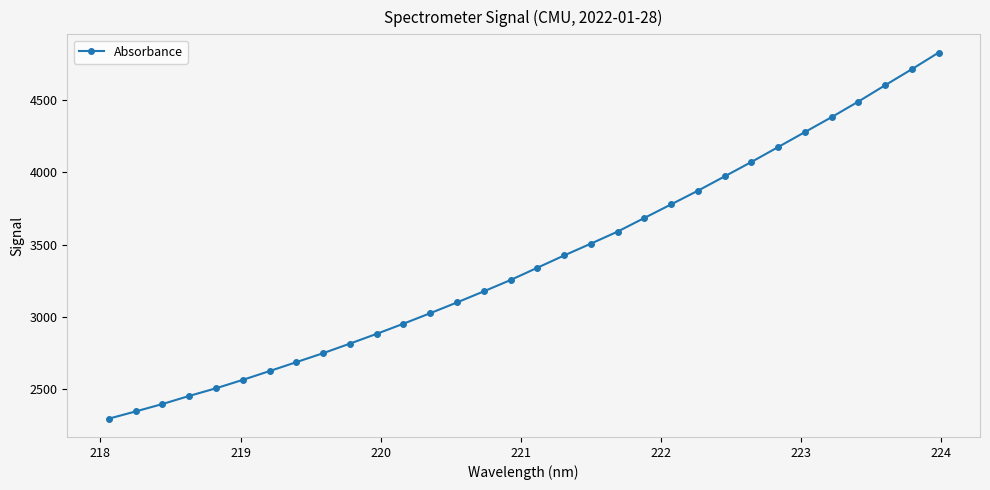

What is the sum of all values?

108531.1